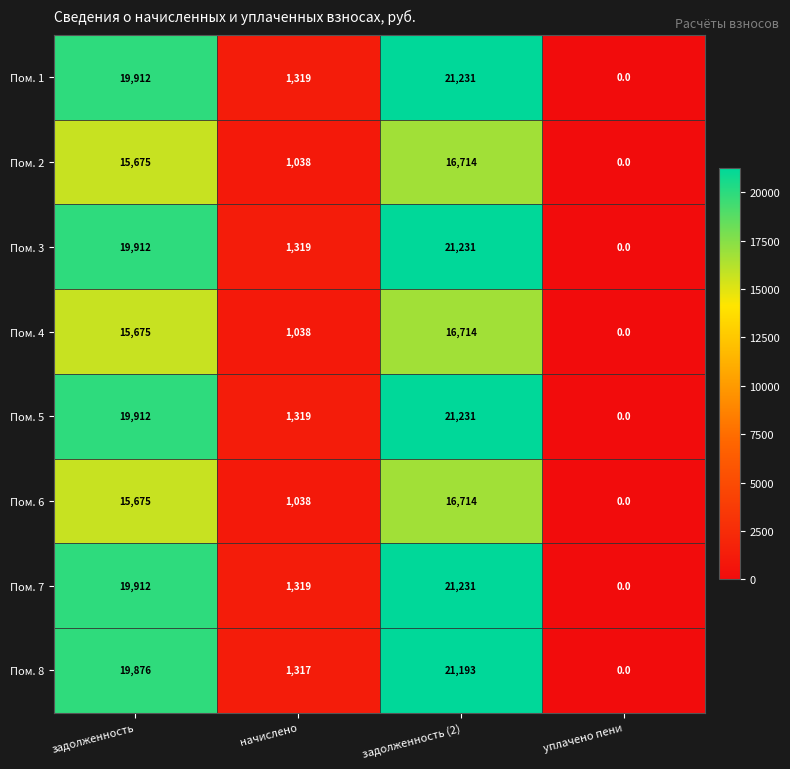

What is the highest value of the Пом. 8 series?

21193